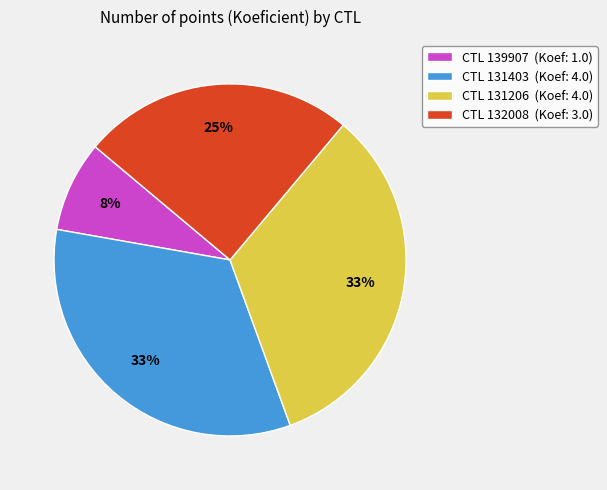

What is the smallest slice in the pie chart?

CTL 139907 (Koef: 1.0)